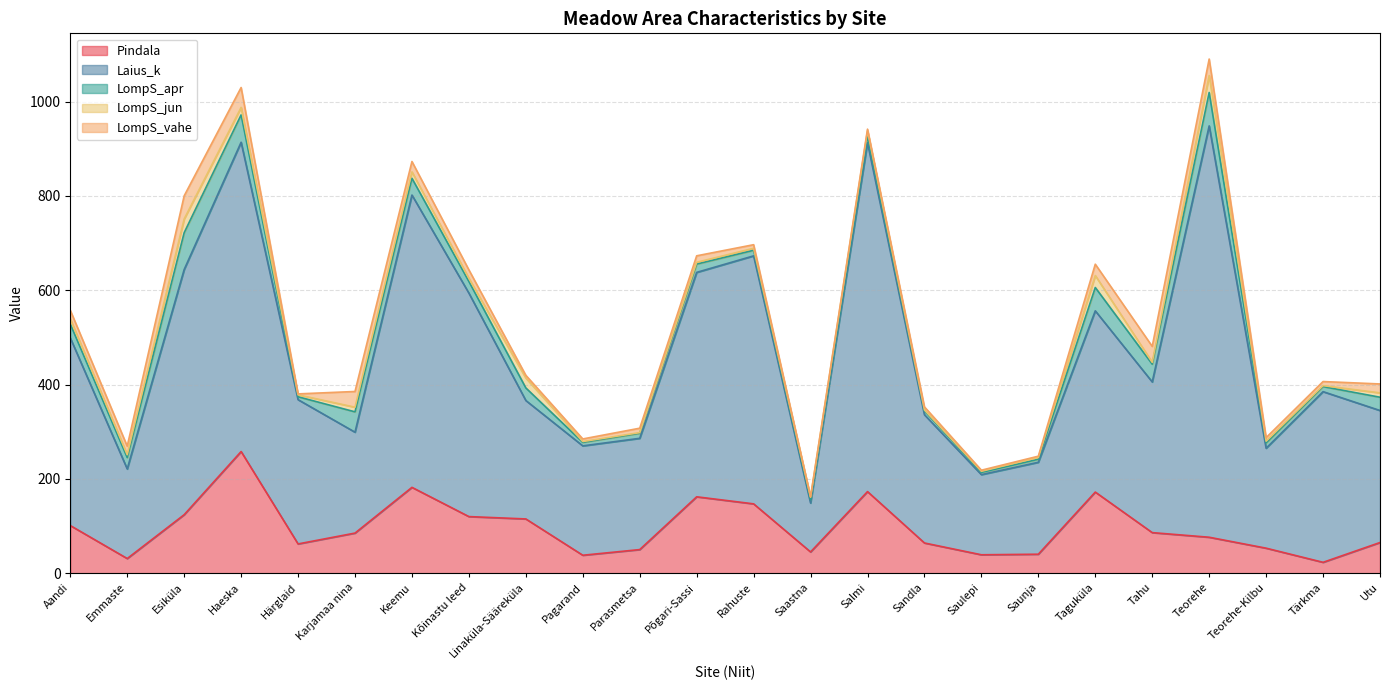

What is the sum of all Pindala values?

2311.3